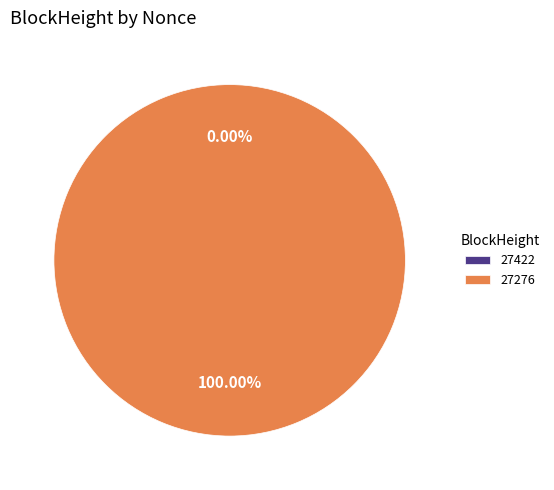

Which slice is the smallest?

27422